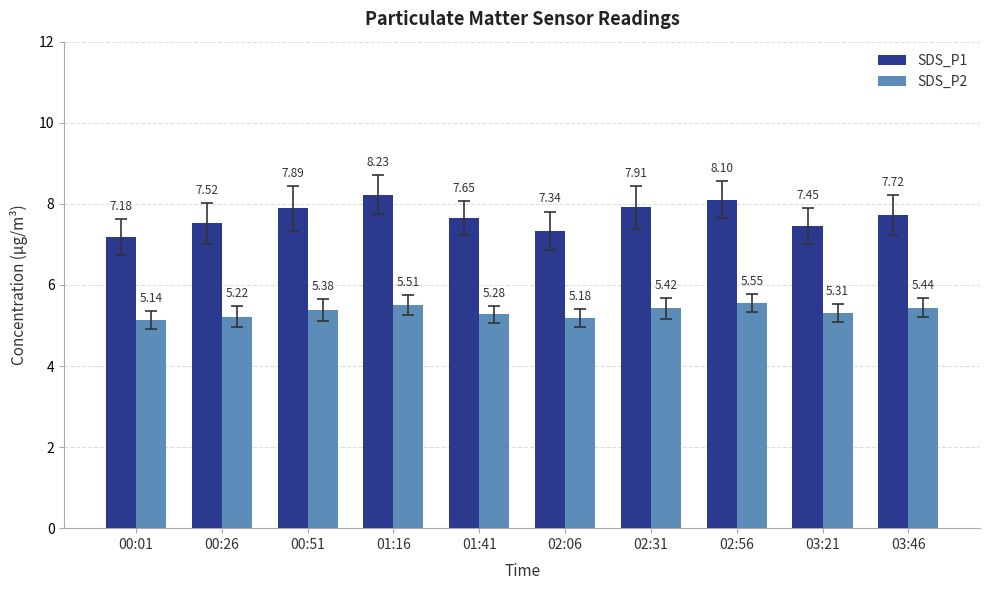

At 02:06, list the series in order from largest to smallest.

SDS_P1, SDS_P2